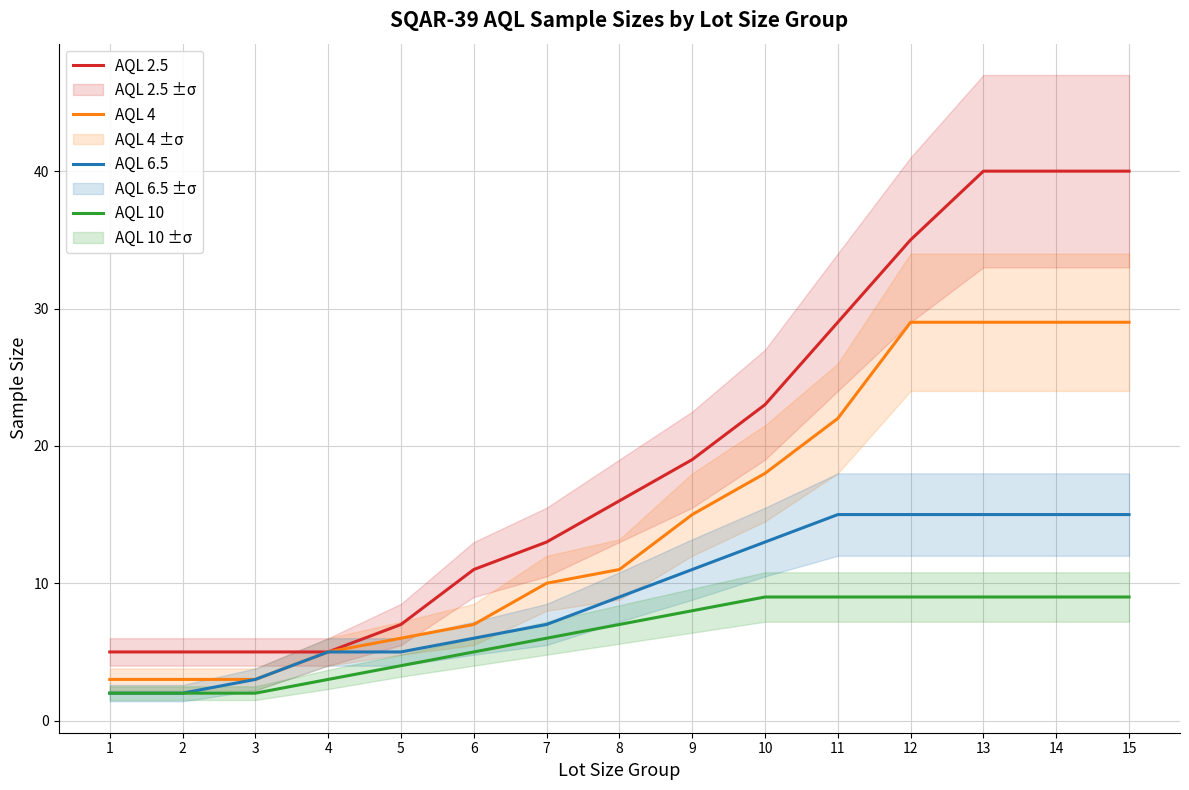

How many data points does each series have?

15